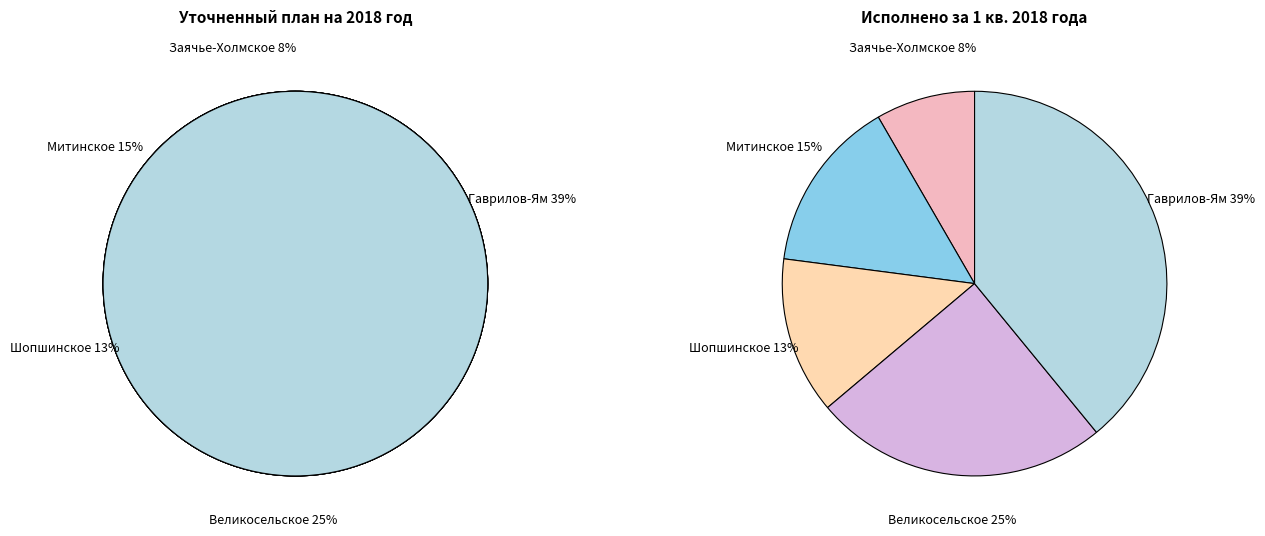

What portion of the pie excludes Митинское сельское поселение?

85.4%